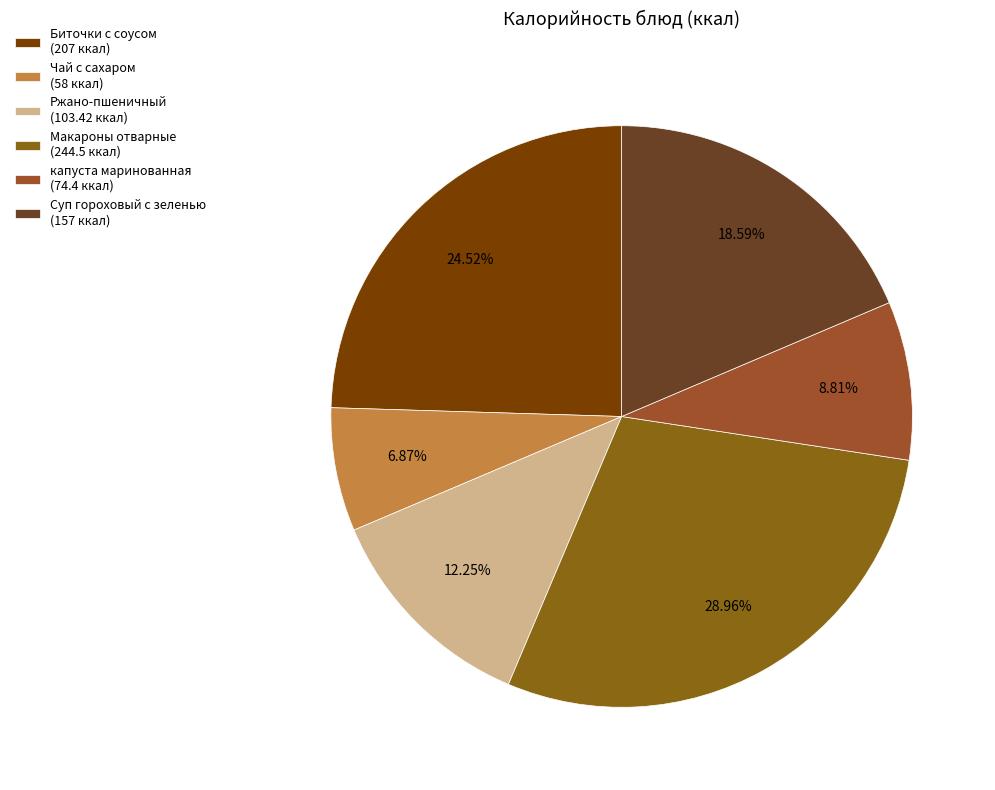

How many segments does this pie chart have?

6